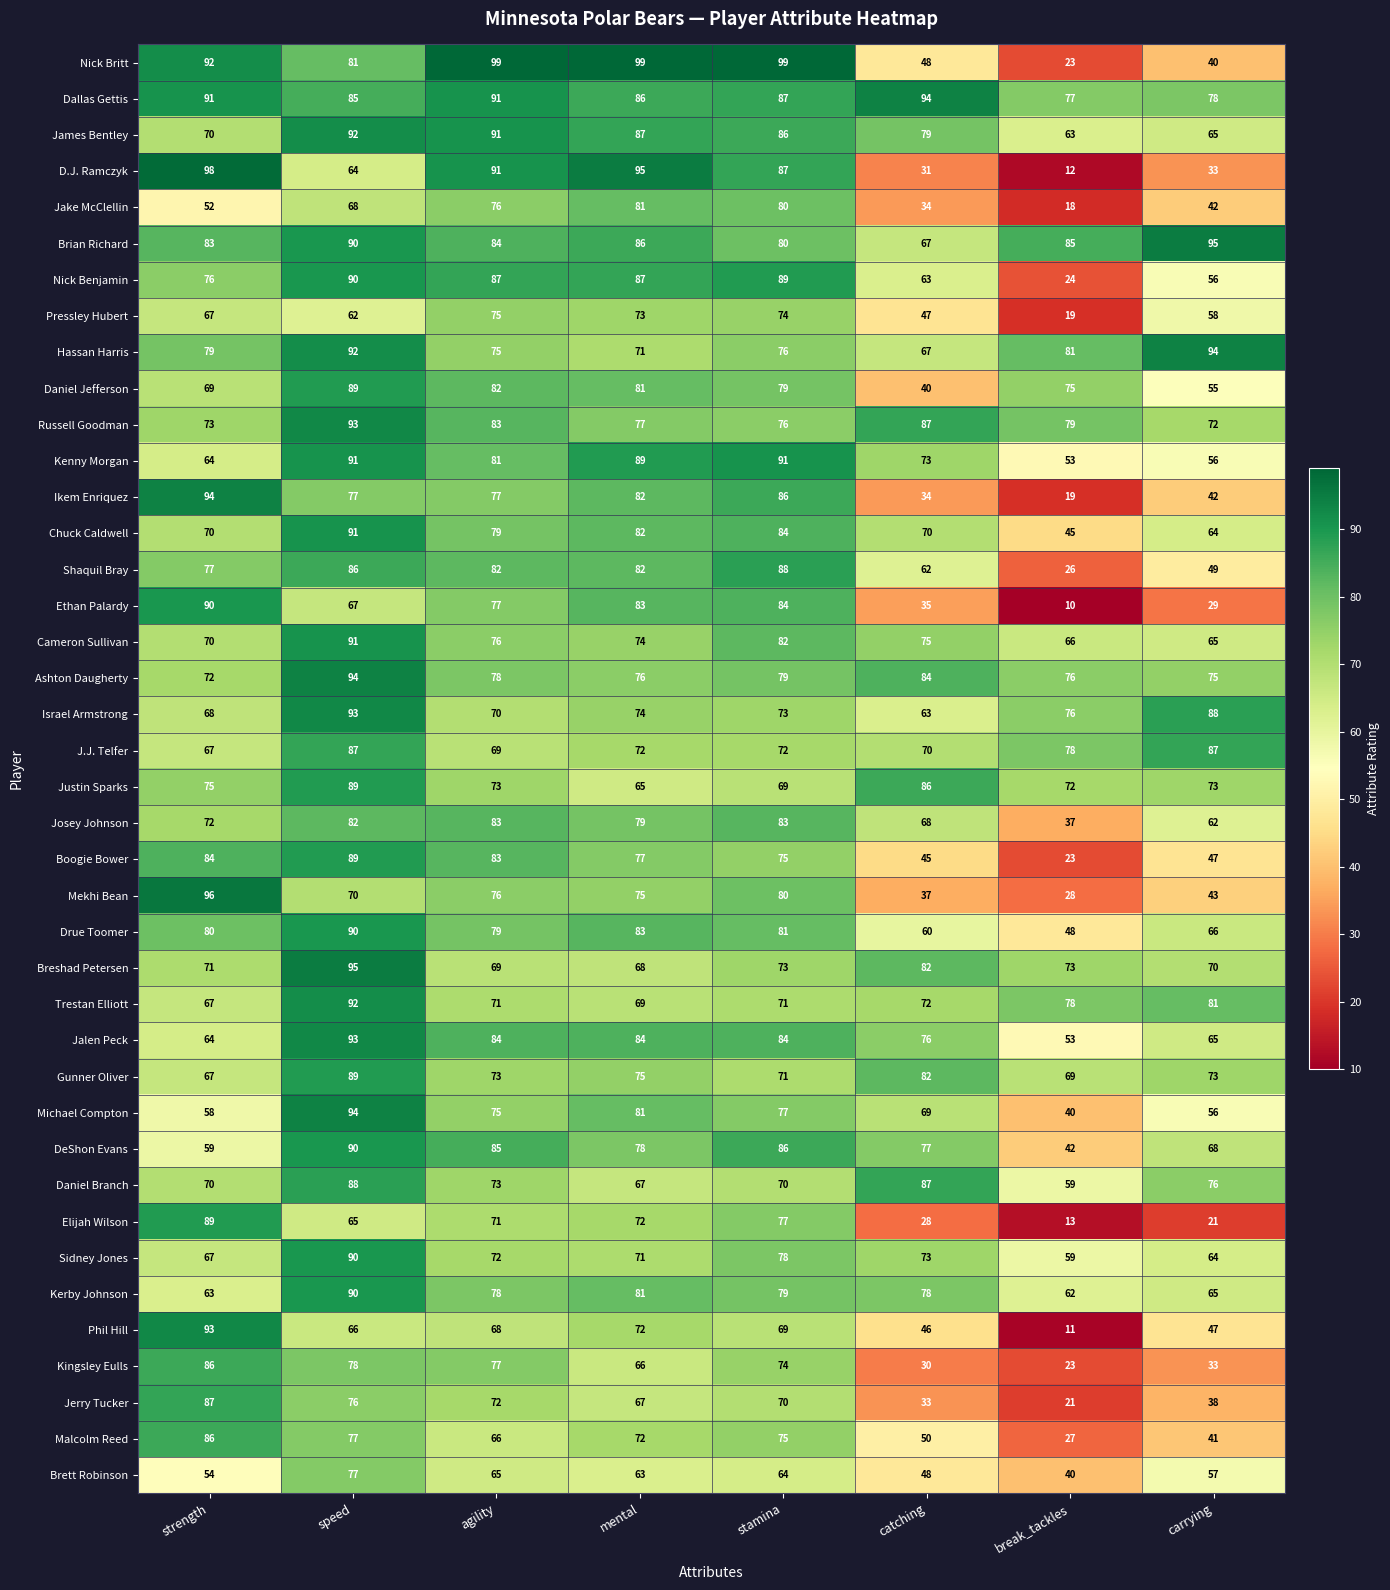

Count the number of data series in this chart.

40